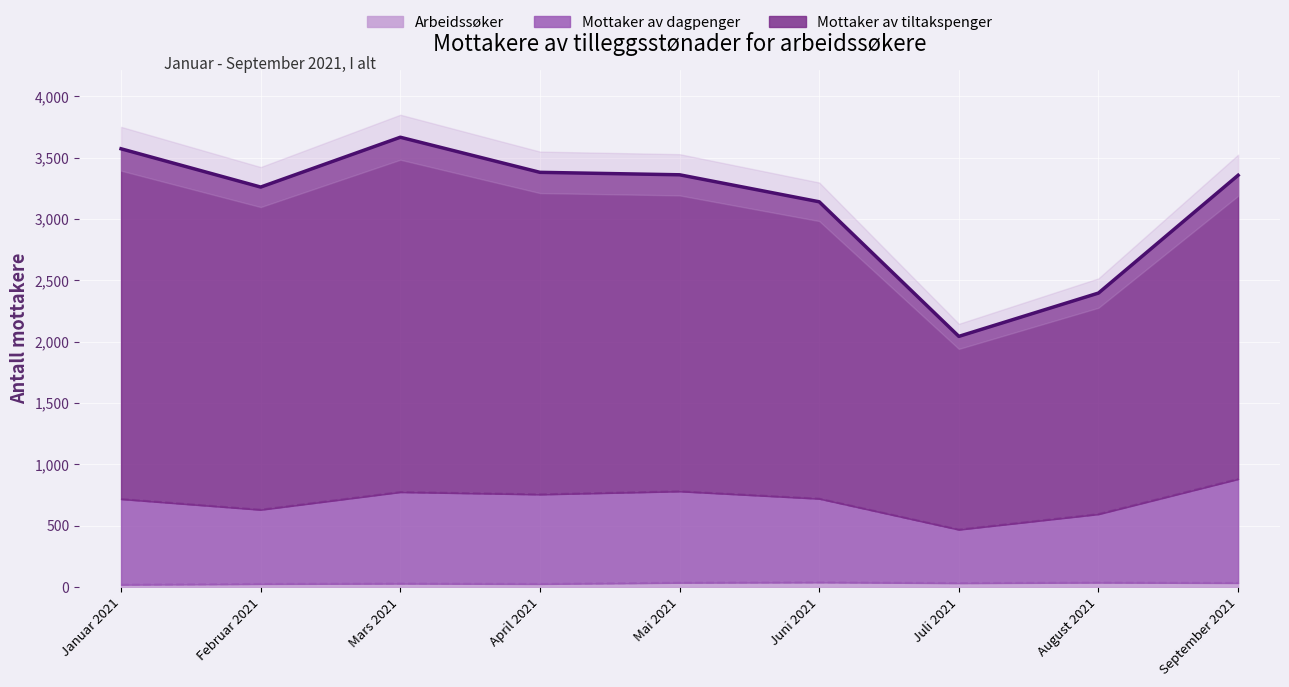

The Mottaker av tiltakspenger series shows 2396 at August 2021. True or false?

True